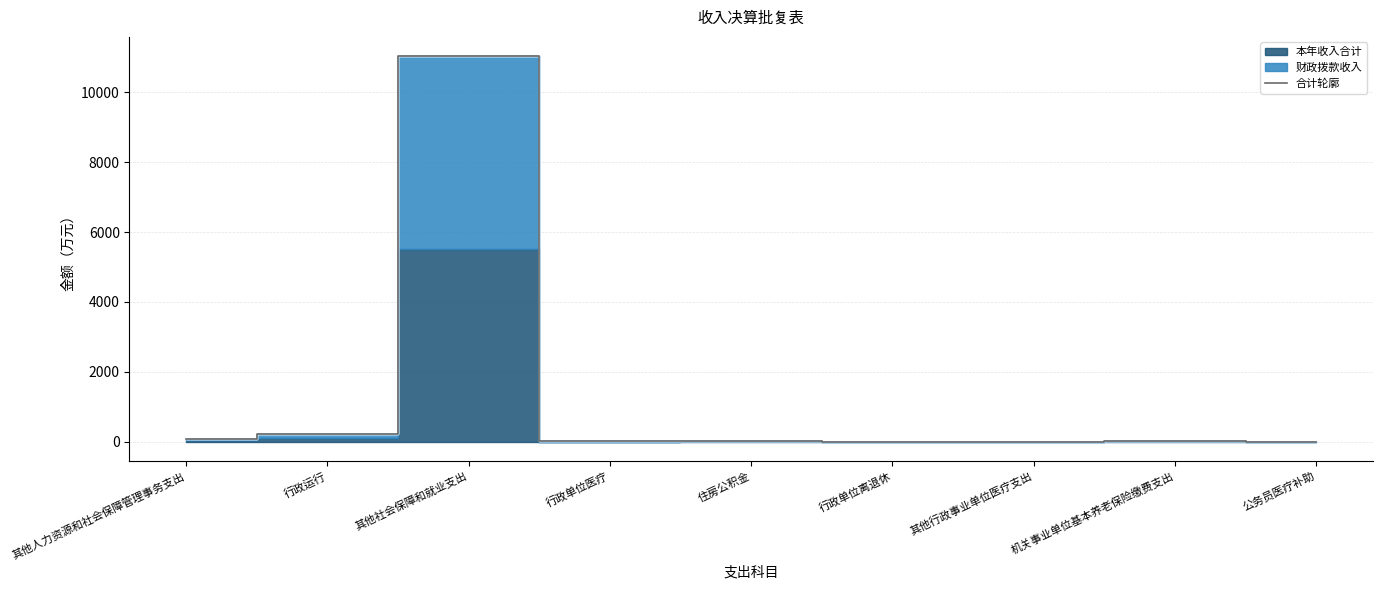

List the labels in order of value, smallest first.

其他行政事业单位医疗支出, 行政单位离退休, 公务员医疗补助, 行政单位医疗, 住房公积金, 机关事业单位基本养老保险缴费支出, 其他人力资源和社会保障管理事务支出, 行政运行, 其他社会保障和就业支出